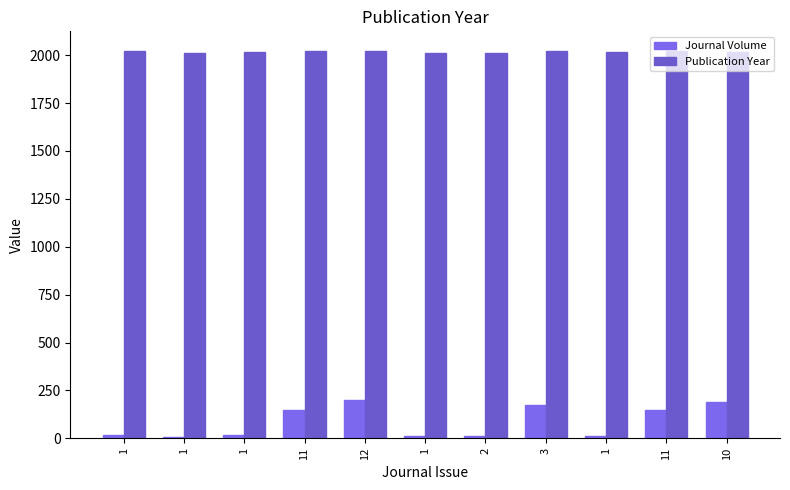

What are all the series names shown in the legend?

Journal Volume, Publication Year